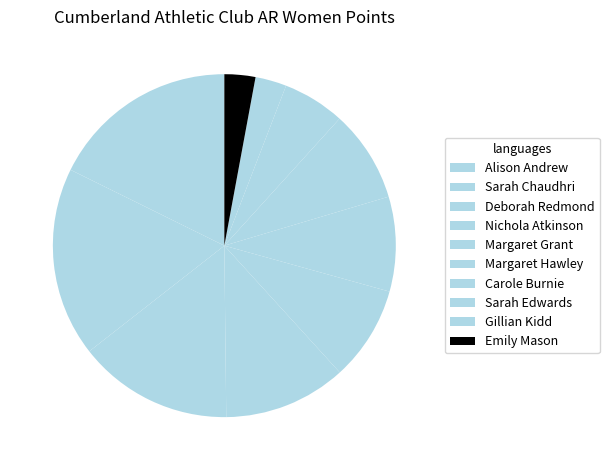

To the nearest percent, what is the difference between the Margaret Grant and Gillian Kidd slice percentages?

6%